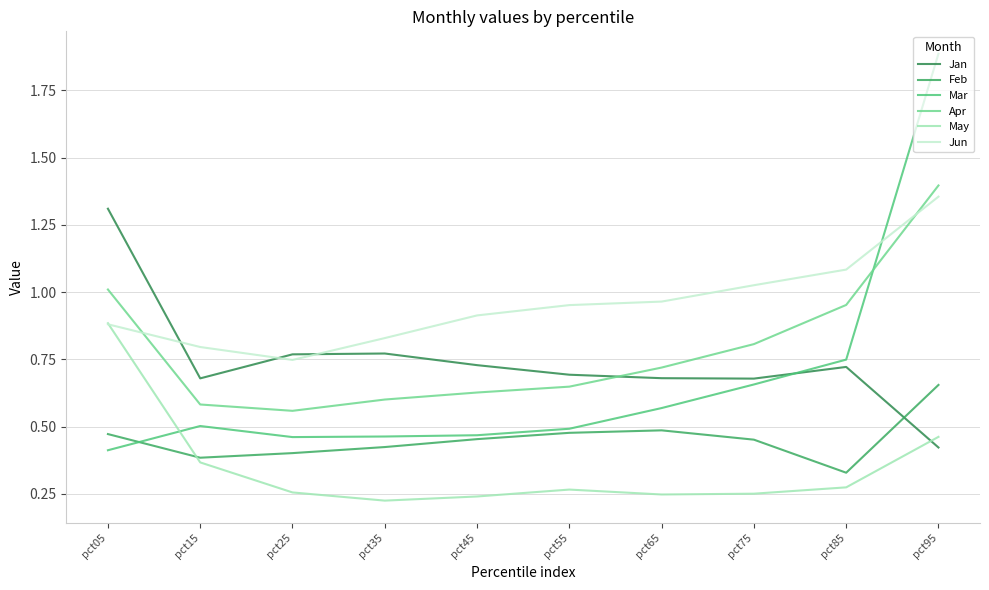

Reading left to right, transcribe all the data shown in this chart.

Jan: 1.3	0.7	0.8	0.8	0.7	0.7	0.7	0.7	0.7	0.4
Feb: 0.5	0.4	0.4	0.4	0.5	0.5	0.5	0.5	0.3	0.7
Mar: 0.4	0.5	0.5	0.5	0.5	0.5	0.6	0.7	0.7	1.9
Apr: 1.0	0.6	0.6	0.6	0.6	0.6	0.7	0.8	1.0	1.4
May: 0.9	0.4	0.3	0.2	0.2	0.3	0.2	0.3	0.3	0.5
Jun: 0.9	0.8	0.7	0.8	0.9	1.0	1.0	1.0	1.1	1.4